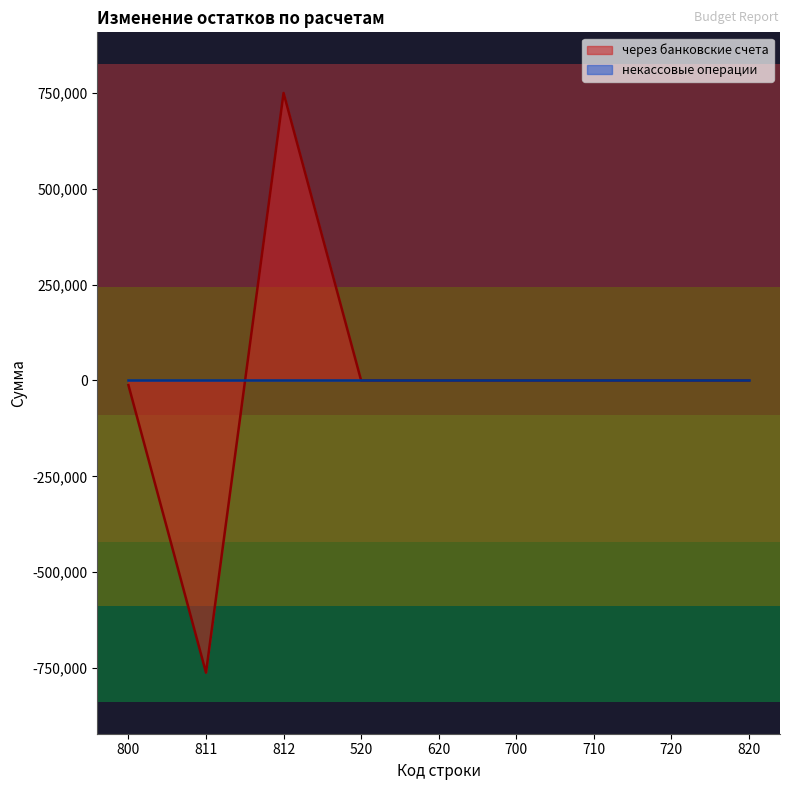

What is the label of the 6th point from the left?

700